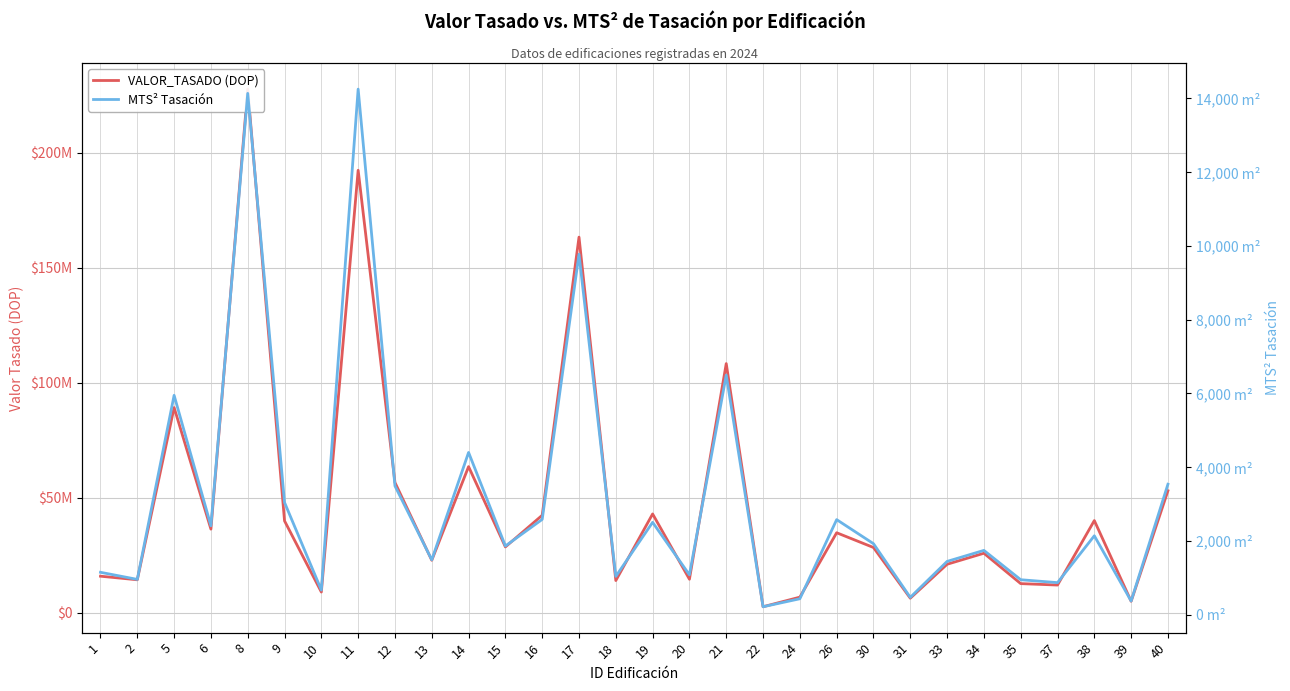

Is the value of VALOR_TASADO (DOP) at 18 greater than the value of MTS² Tasación at 13?

Yes